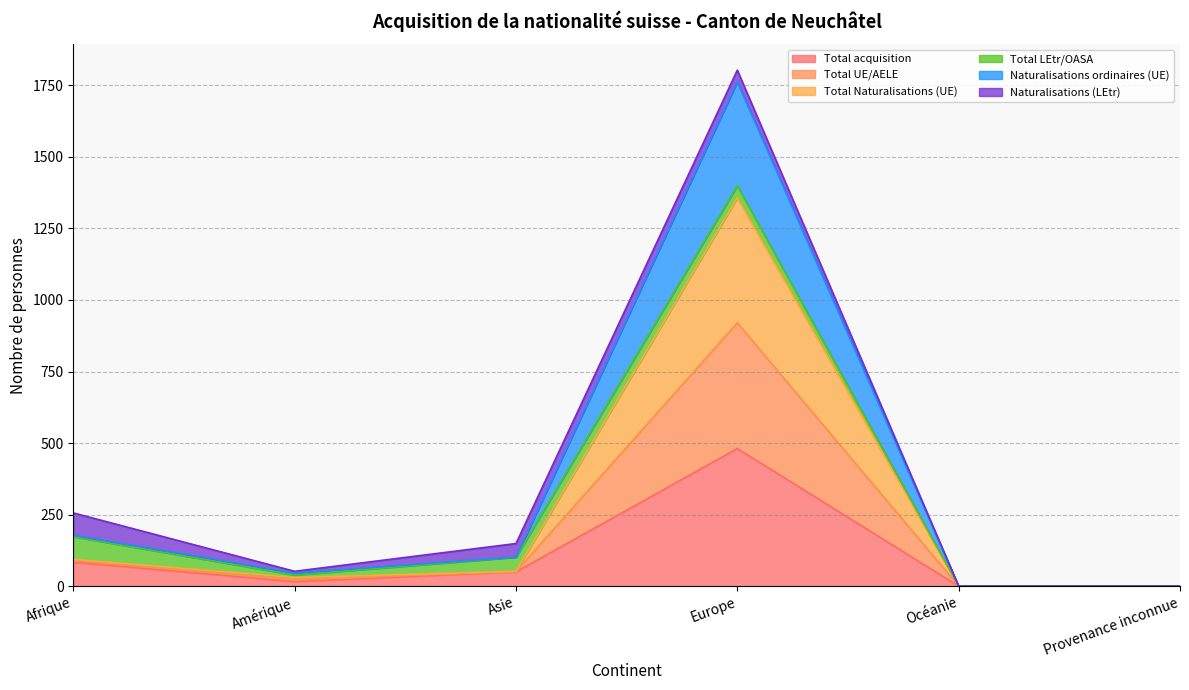

The Total Naturalisations (UE) series shows 23 at Amérique. True or false?

True